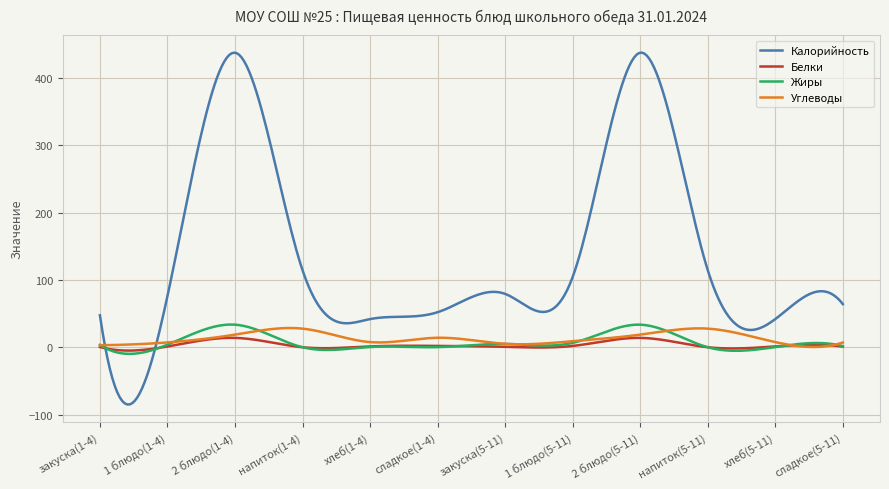

Which series has the widest spread of values?

Калорийность